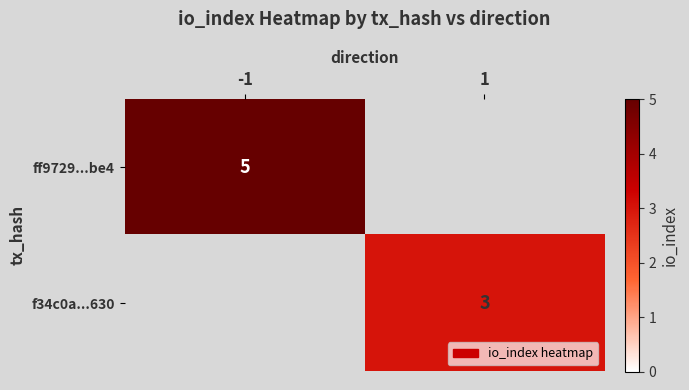

True or false: ff9729...be4 has a value of 5 at -1.

True